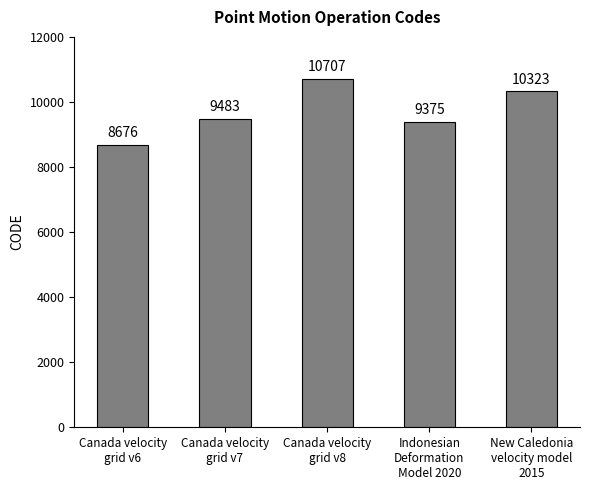

What is the difference between the maximum and minimum values?

2031